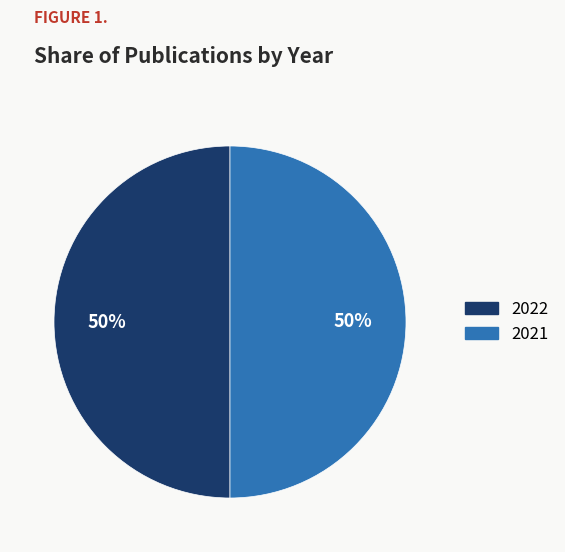

Do 2021 and 2022 together represent more than half of the pie?

Yes